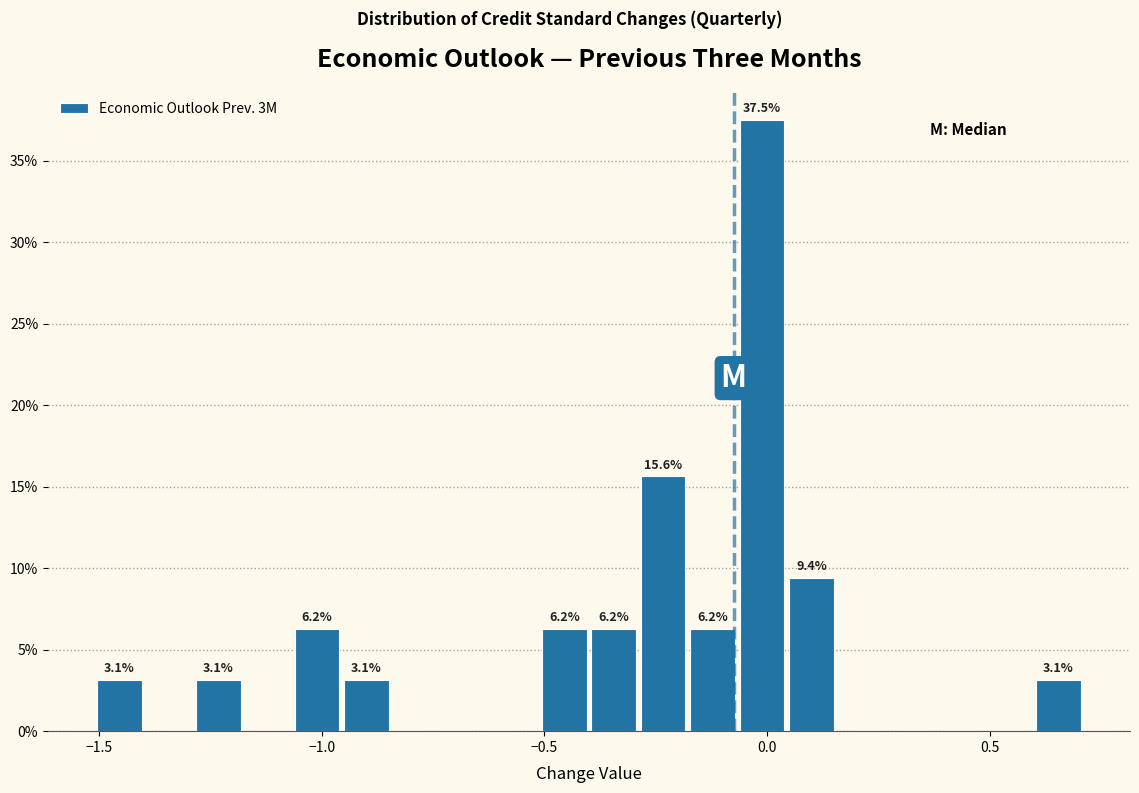

Around what value on the x-axis is the tallest bar? Give the approximate position of its centre, as read against the axis.

0.00